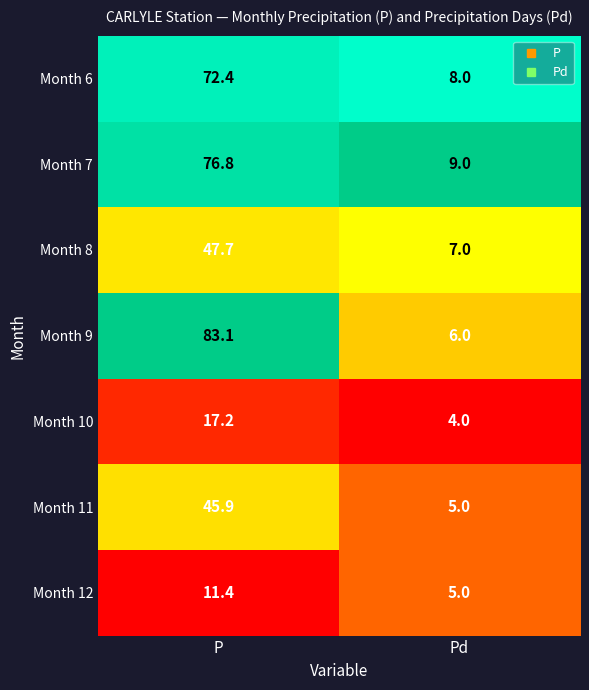

At which label is Month 9 closest to 44?

Pd